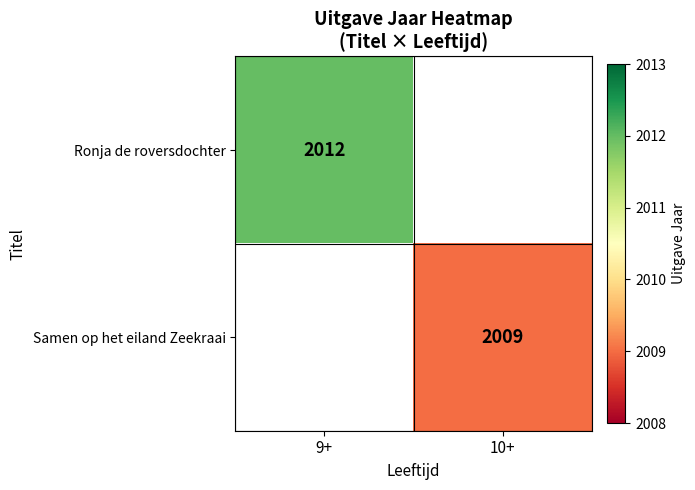

What is the greatest value displayed?

2012.0